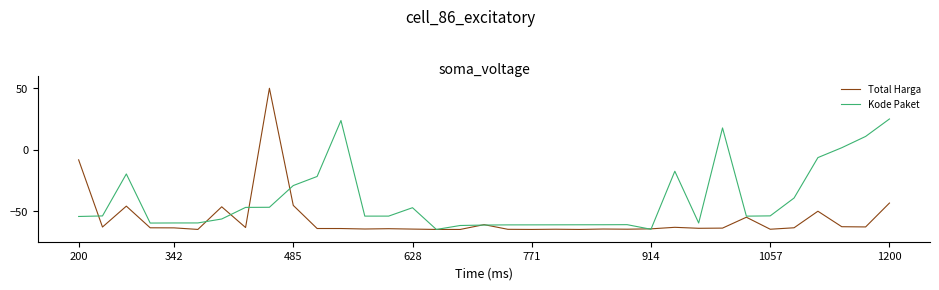

Which series ends up on top after the final intersection of Kode Paket and Total Harga?

Kode Paket